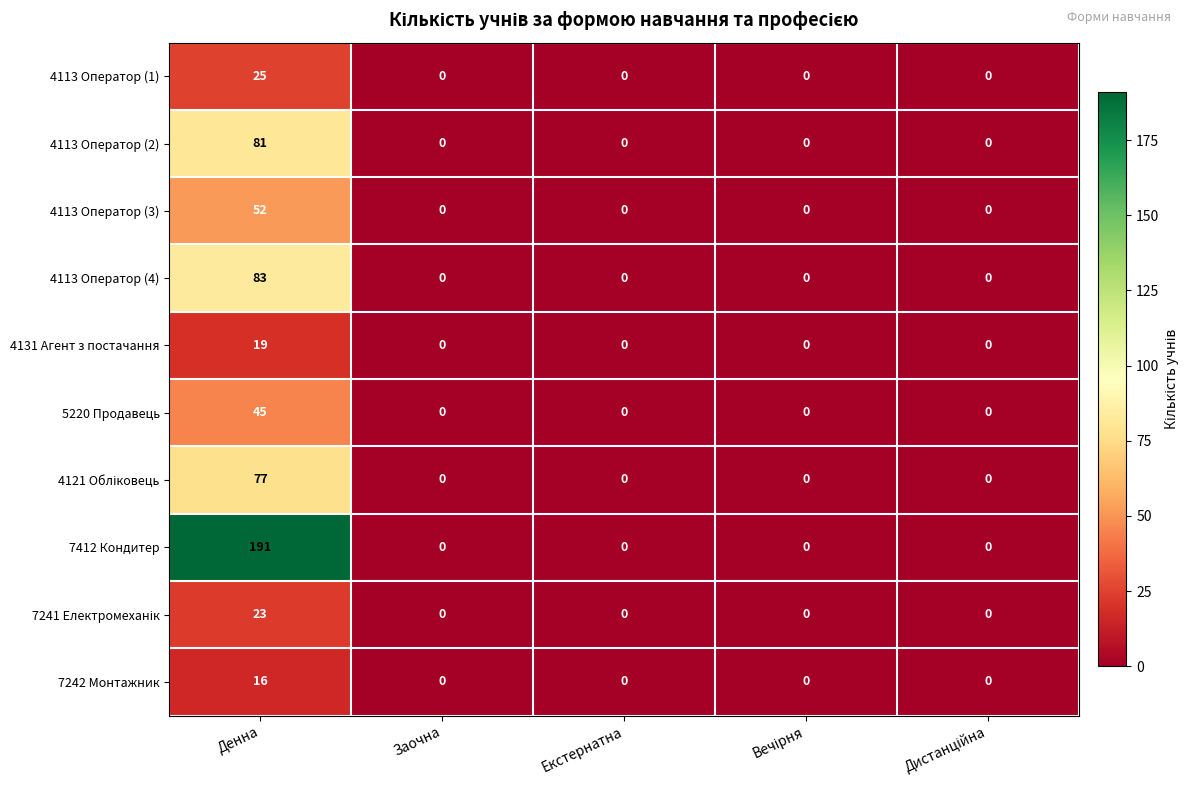

What is the maximum value for 4113 Оператор (3)?

52